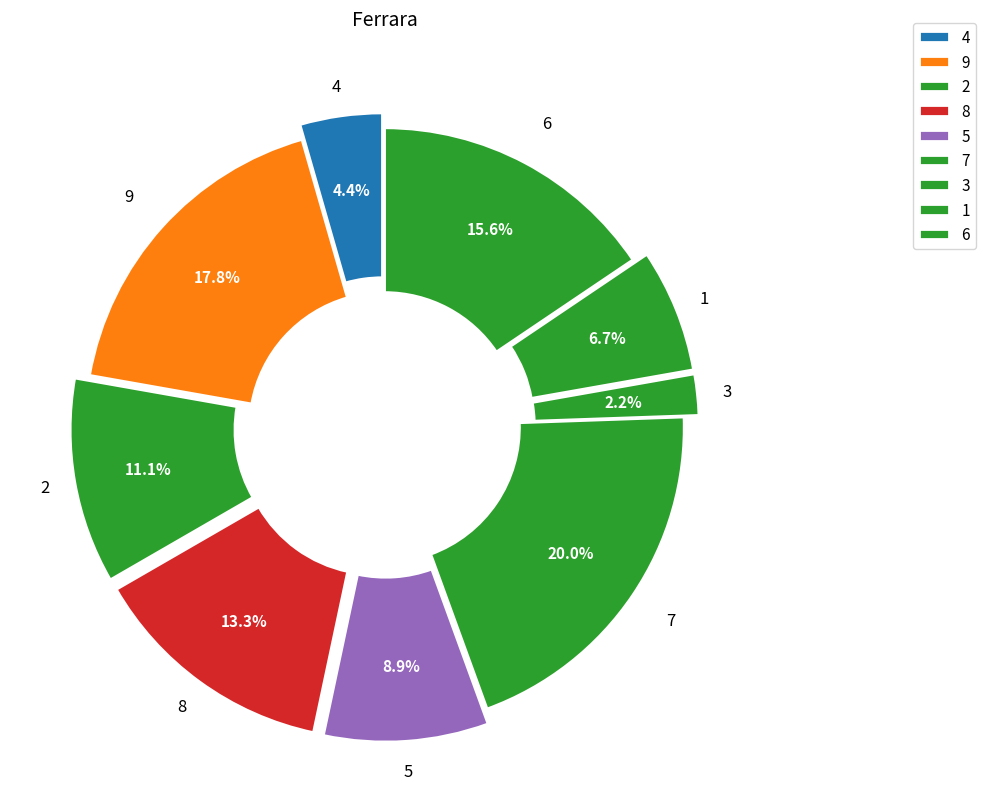

How many segments does this pie chart have?

9